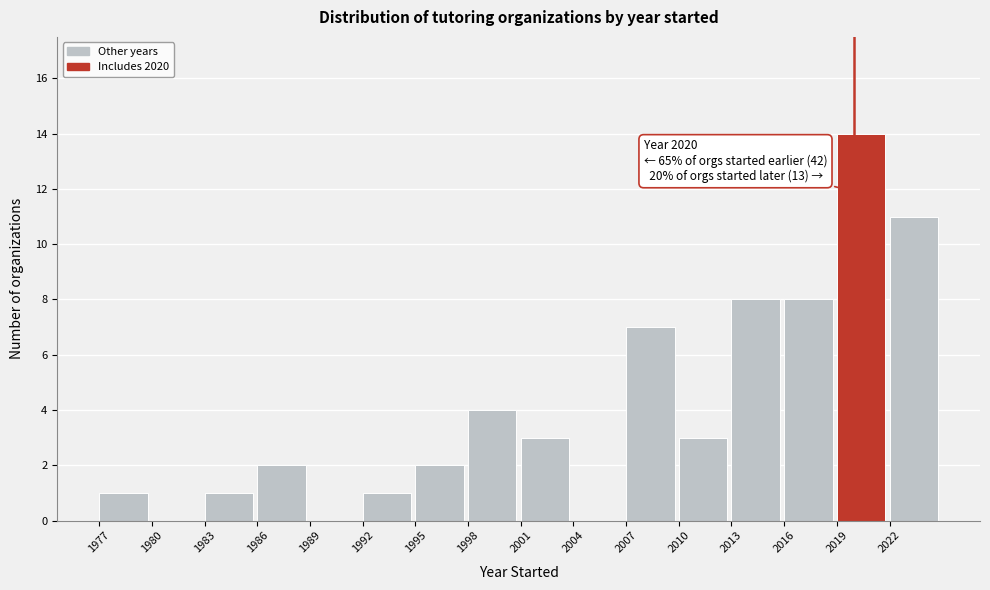

Which range on the x-axis has the tallest bar?

2019 to 2022